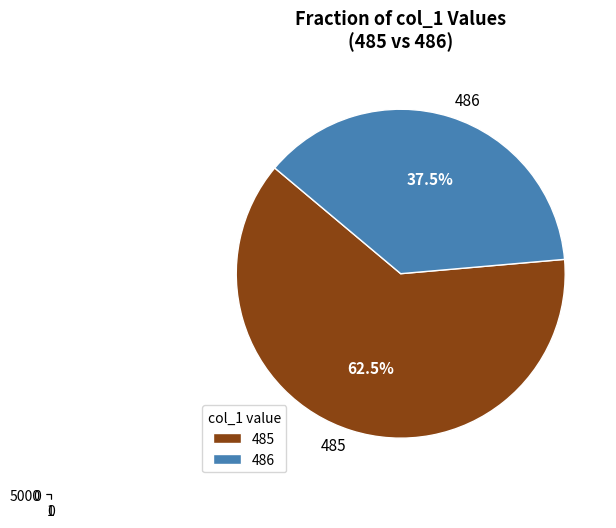

Rank the categories by value from highest to lowest.

485, 486